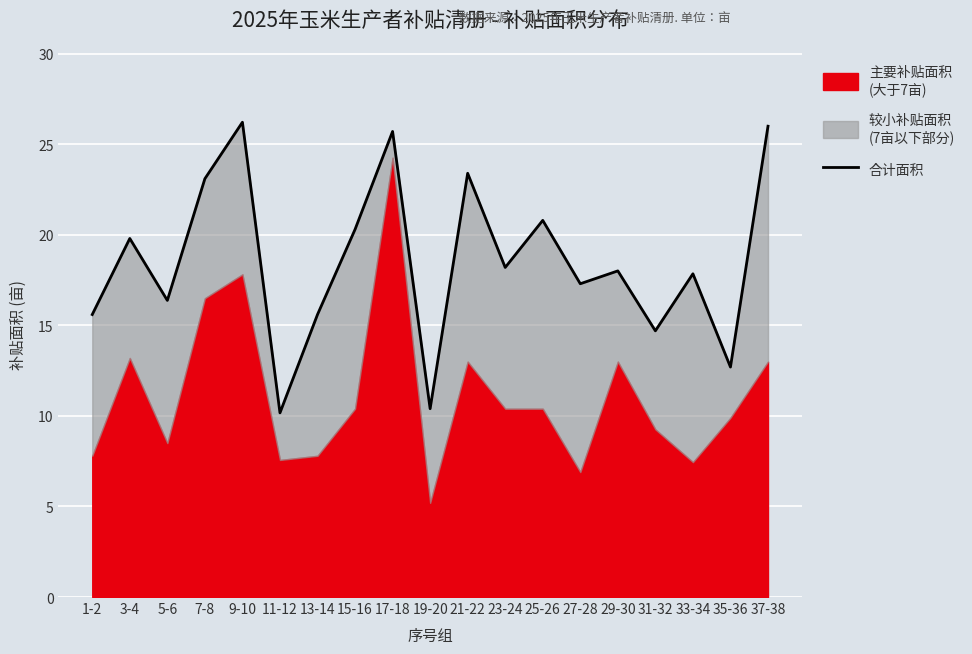

The value at 5-6 is 25.9. True or false?

False